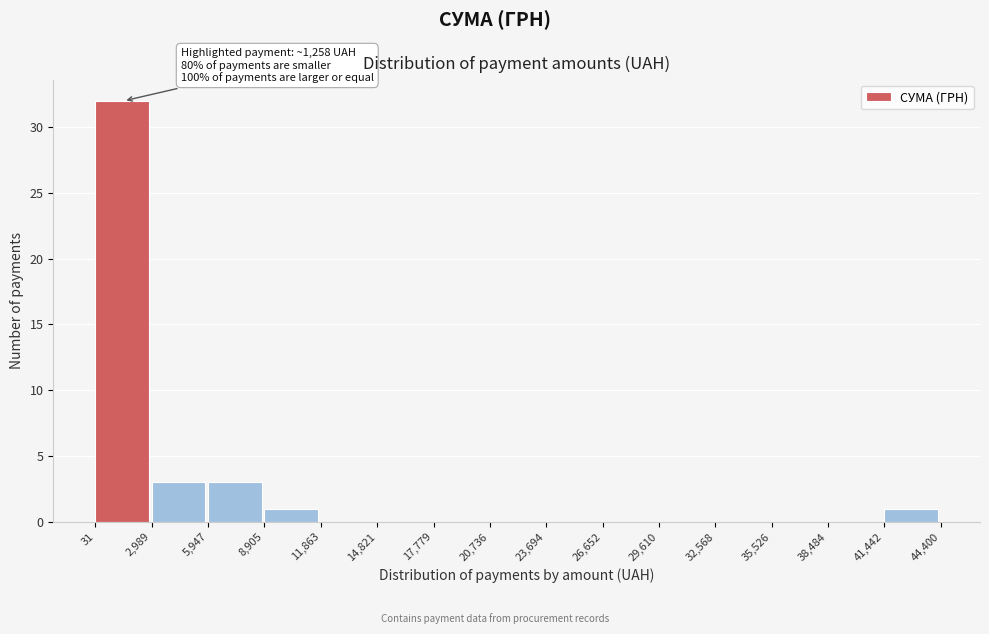

Which range on the x-axis has the tallest bar?

31 to 2,989